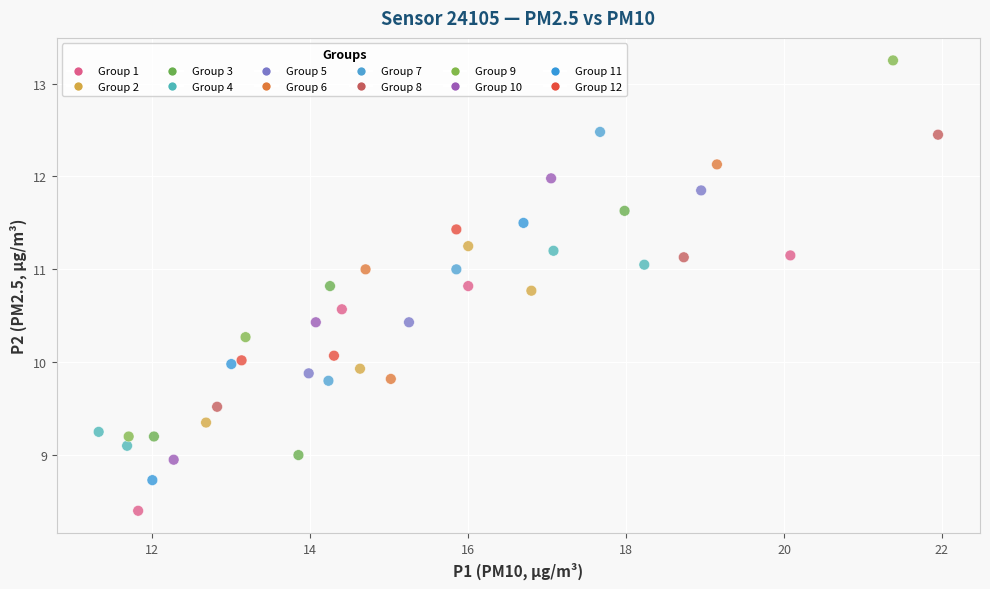

What is the range of X values (max minus min)?

10.6